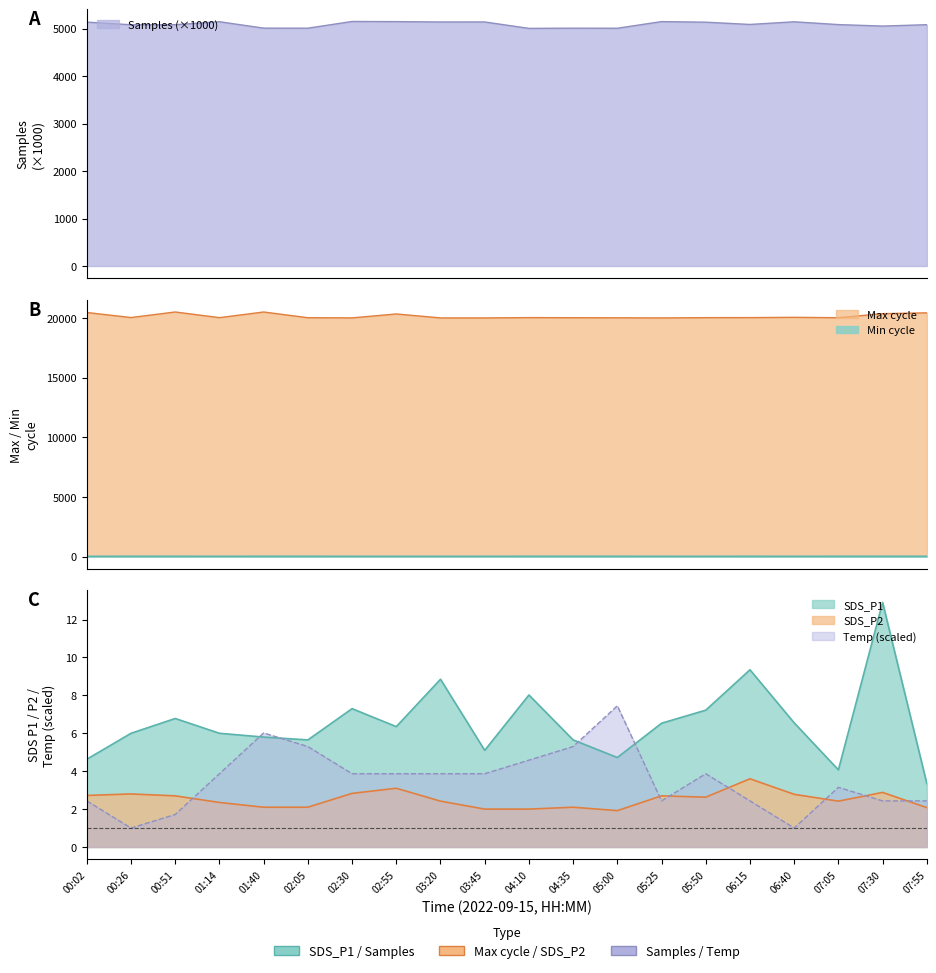

List the series in order of their peak value, lowest first.

SDS_P2, Temp, SDS_P1, Min_cycle, Samples, Max_cycle